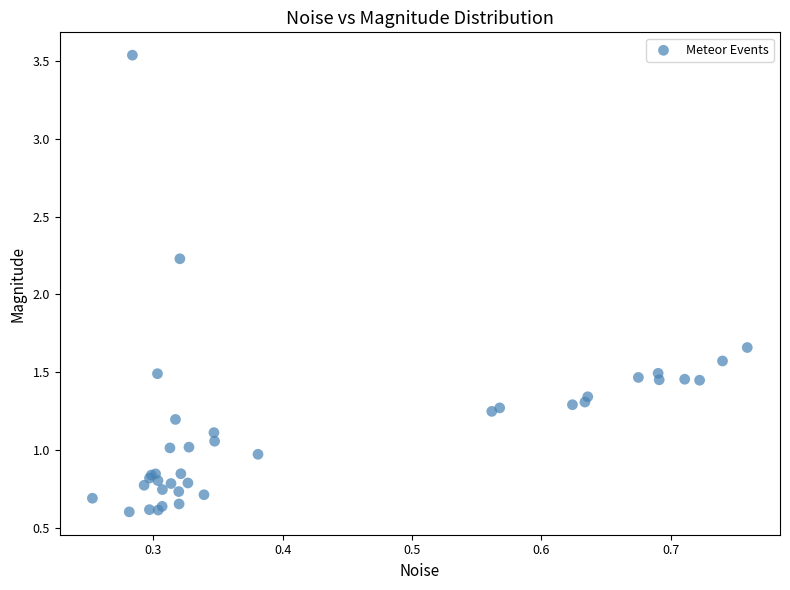

What Y value in the scatter plot is closest to 2?

2.2